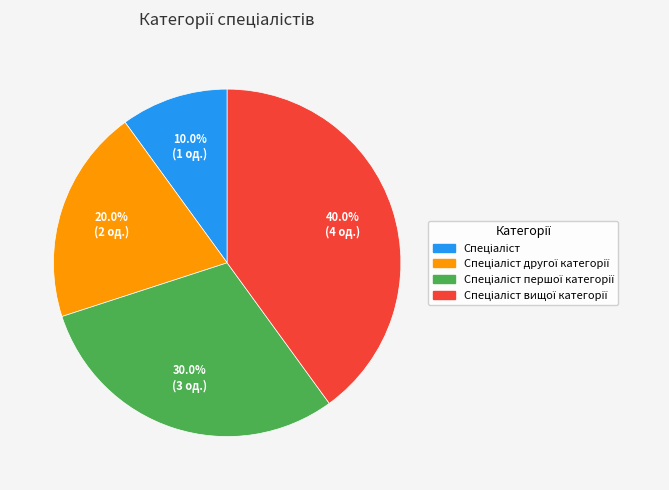

Is there a majority slice in this chart?

No